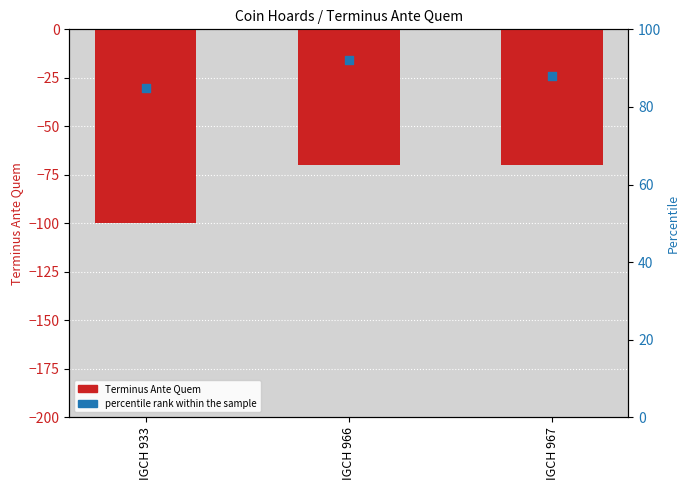

Which series has the largest total across all categories?

percentile rank within the sample